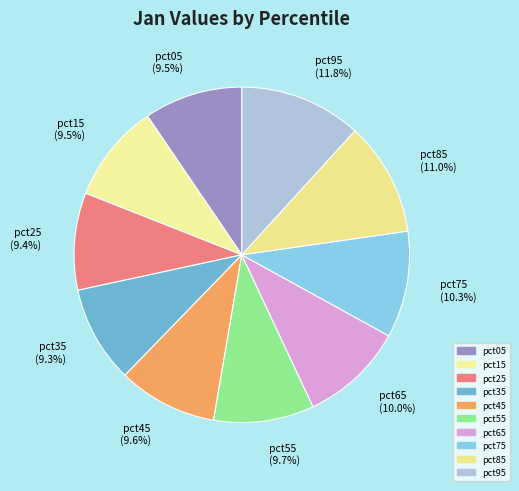

The pct25 slice represents 9% of the pie. True or false?

True